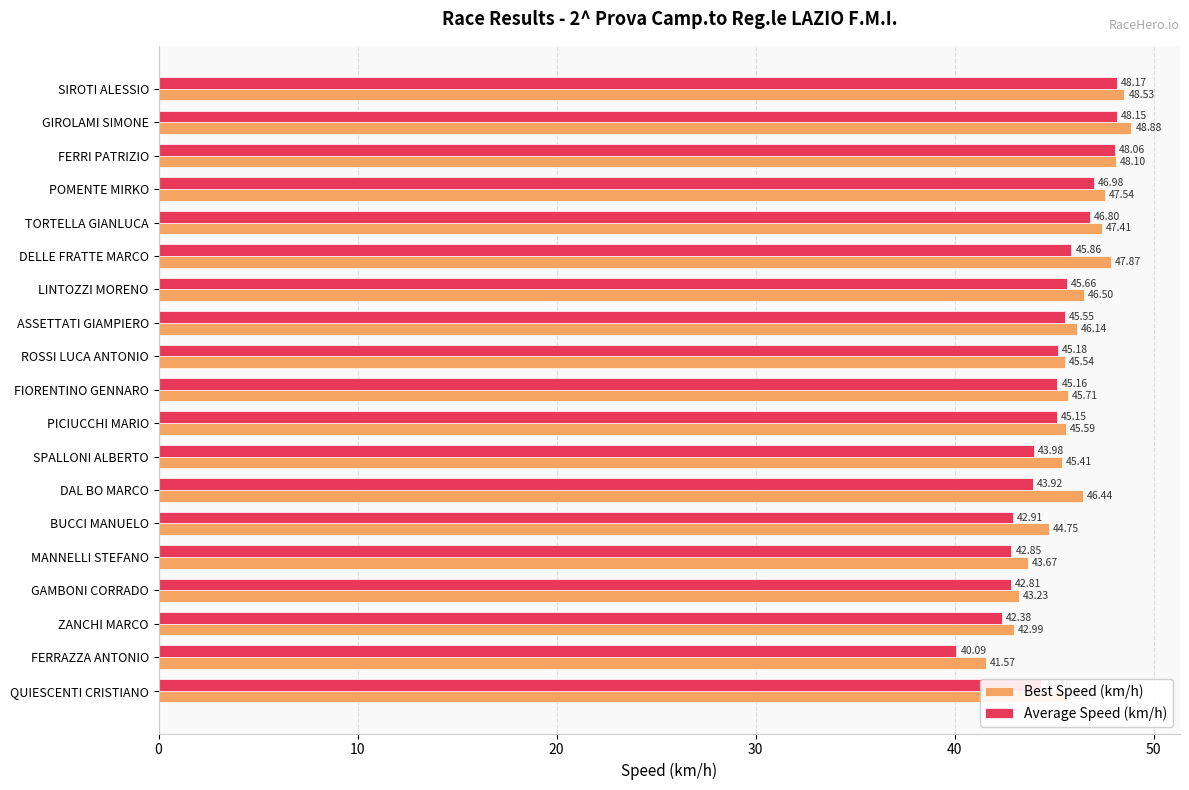

What is the greatest value displayed?

48.9